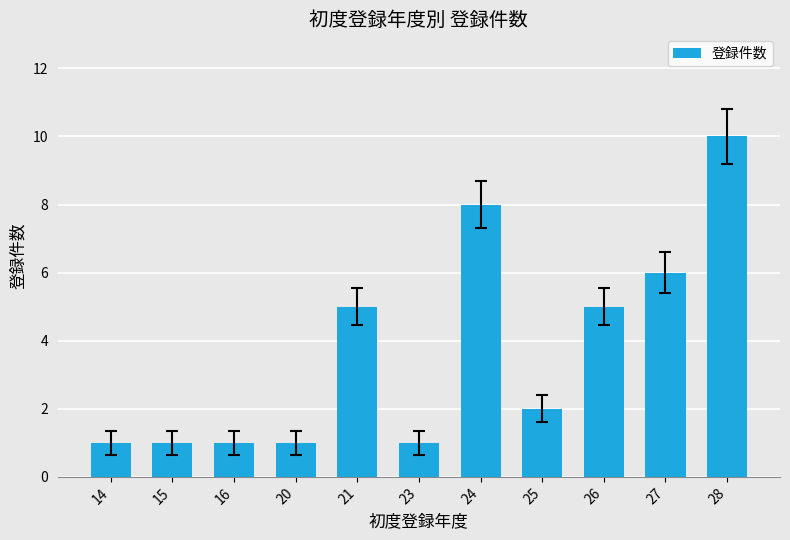

The value at 14 is 1. True or false?

True